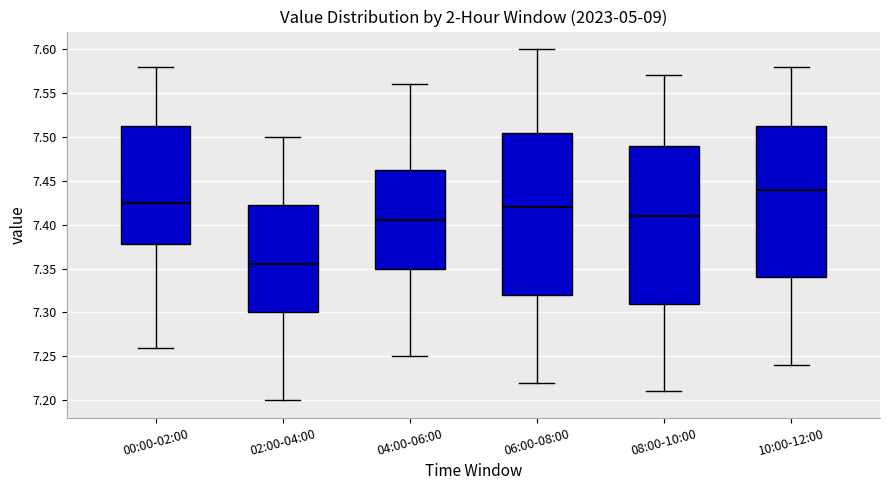

Where does the lower whisker of the box for 02:00-04:00 end on the y-axis? The values are not printed on the chart, so give them approximately, as read against the axis.

7.200